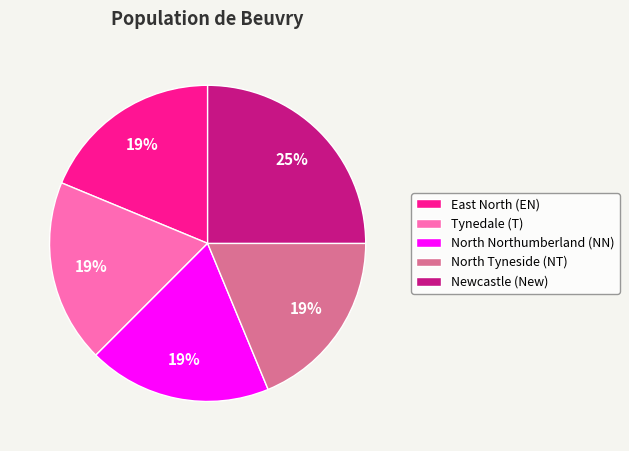

Does North Tyneside (NT) account for over 50% of the chart?

No